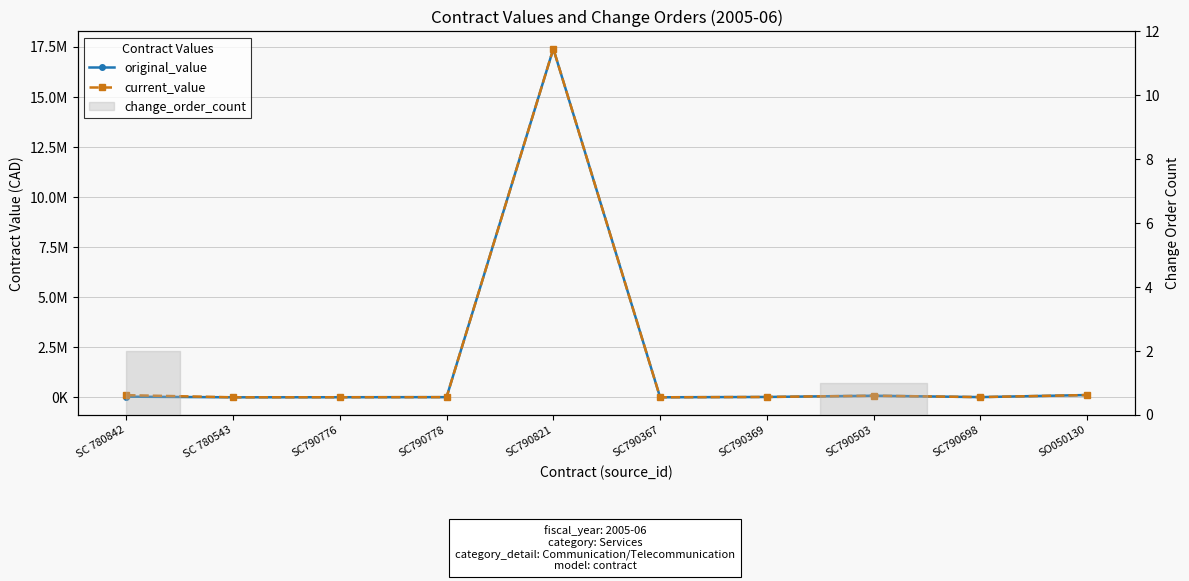

True or false: original_value and current_value cross at least once.

False